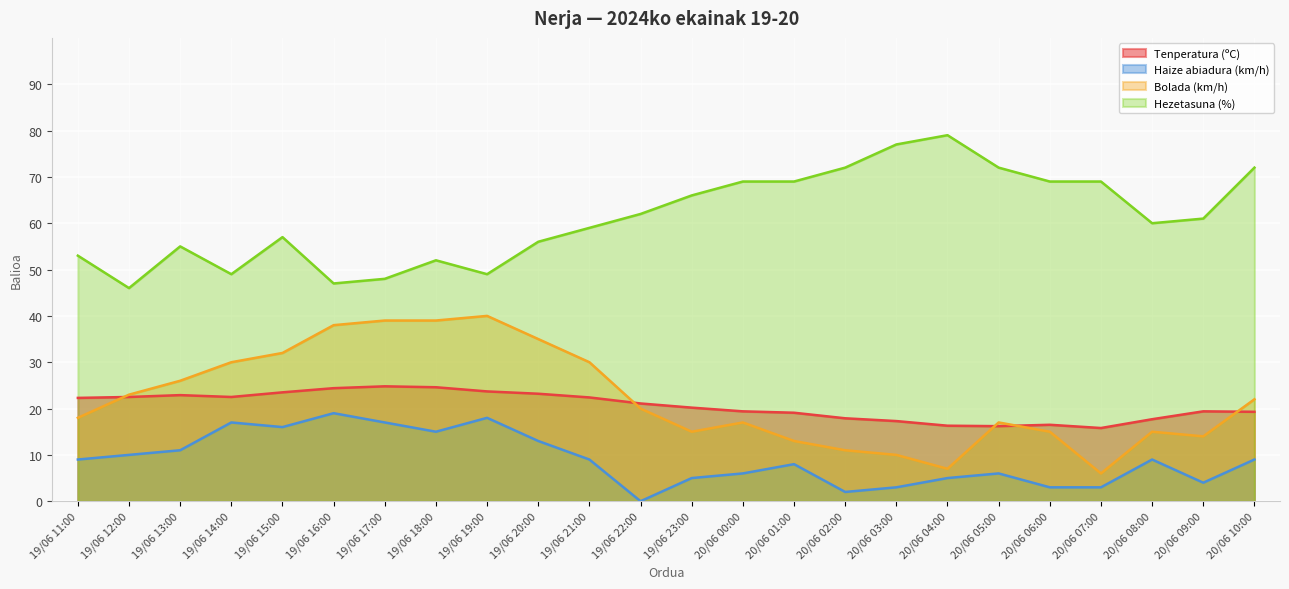

What is the total value across all series at 20/06 10:00?

122.3